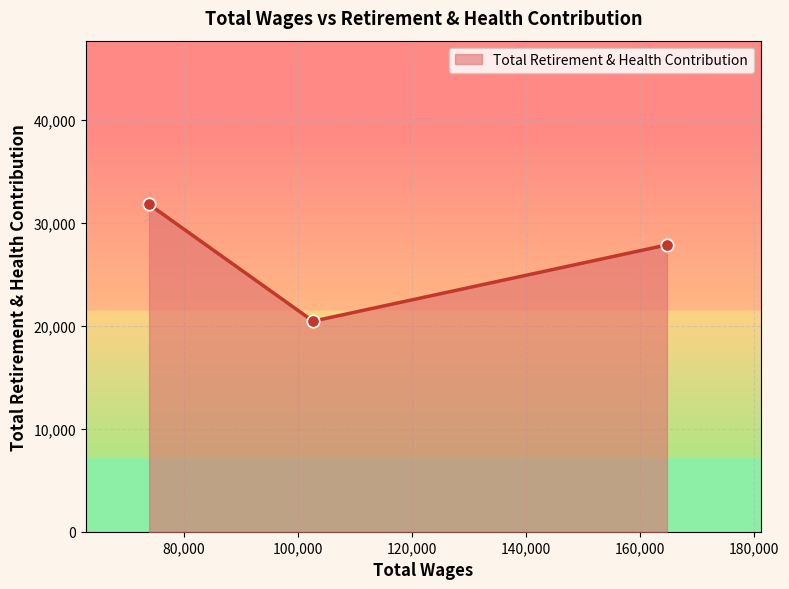

What is the difference between the maximum and minimum values?

11340